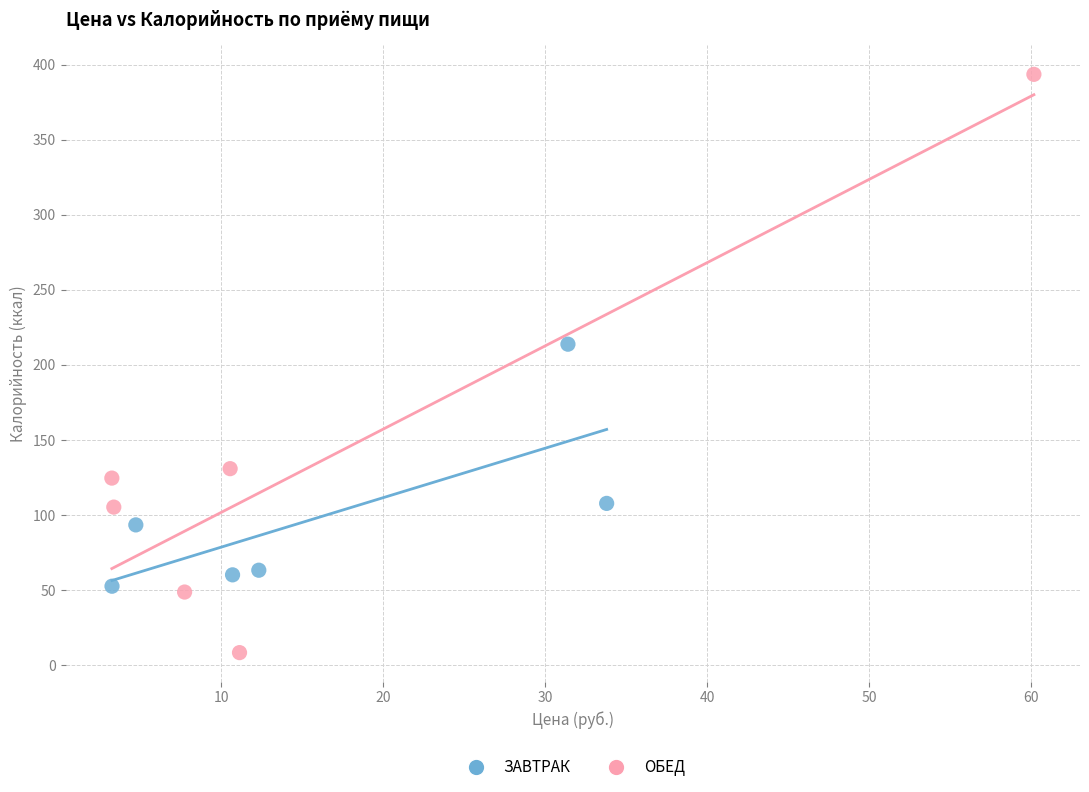

Which series contains the lowest Y value?

ОБЕД